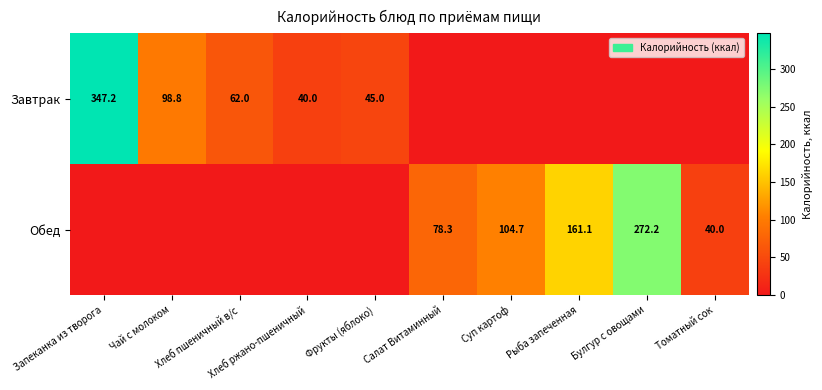

Which has a higher value, Чай с молоком or Хлеб пшеничный в/с?

Чай с молоком